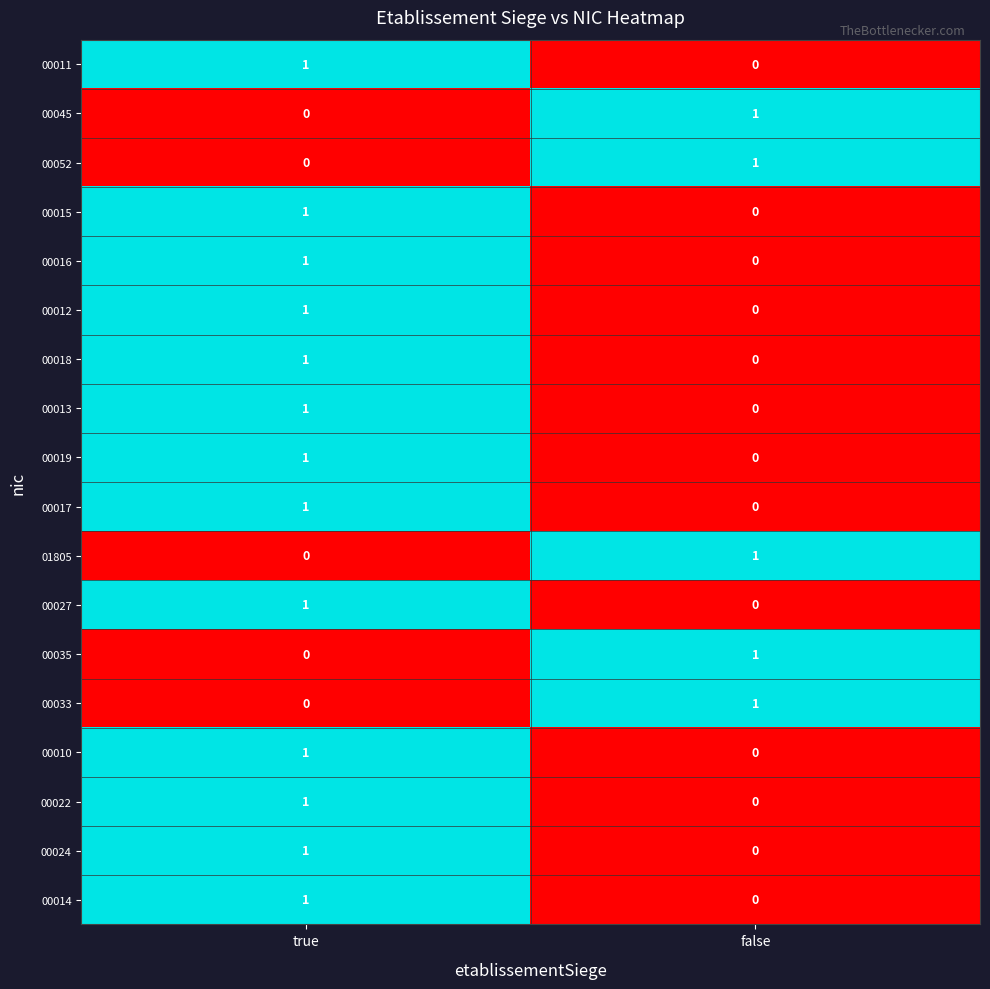

At how many categories does at least one series exceed 0?

2